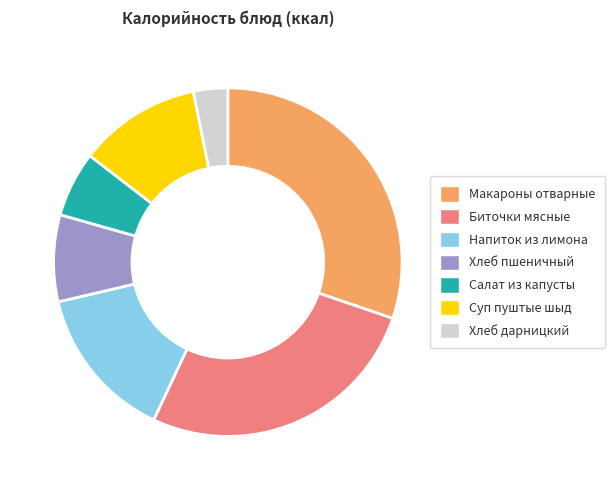

Rank the categories by value from highest to lowest.

Макароны отварные, Биточки мясные, Напиток из лимона, Суп пуштые шыд, Хлеб пшеничный, Салат из капусты, Хлеб дарницкий